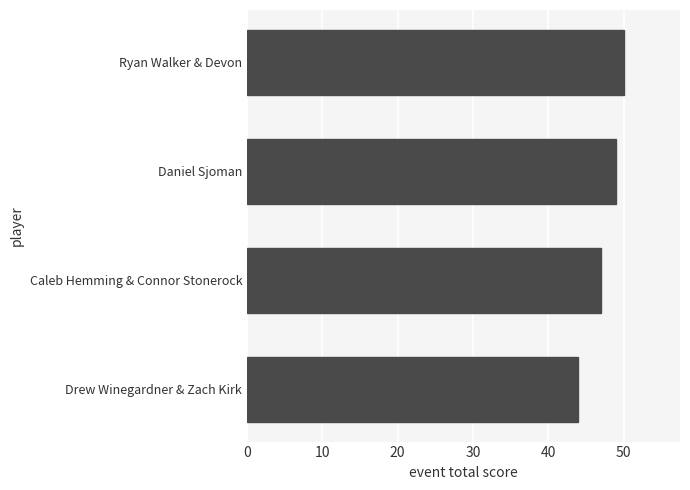

What is the average value?

48